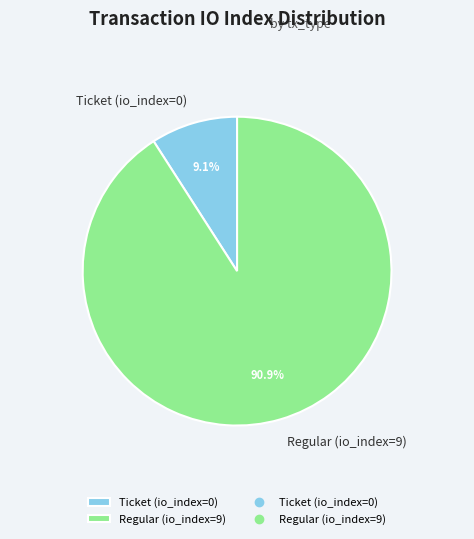

To the nearest percent, what is the combined percentage of Regular (io_index=9) and Ticket (io_index=0)?

100%